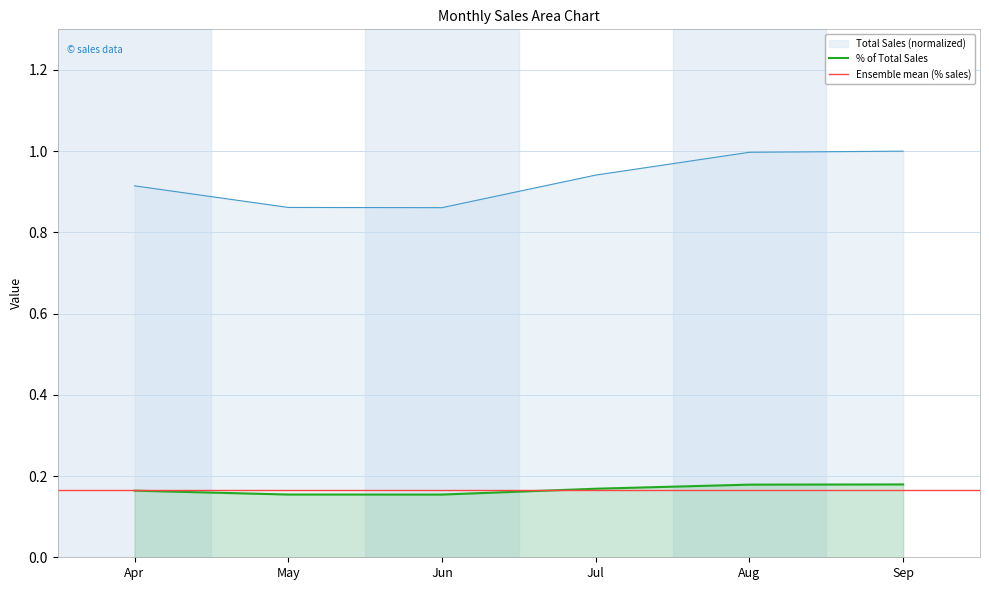

How many lines are shown in the chart?

2